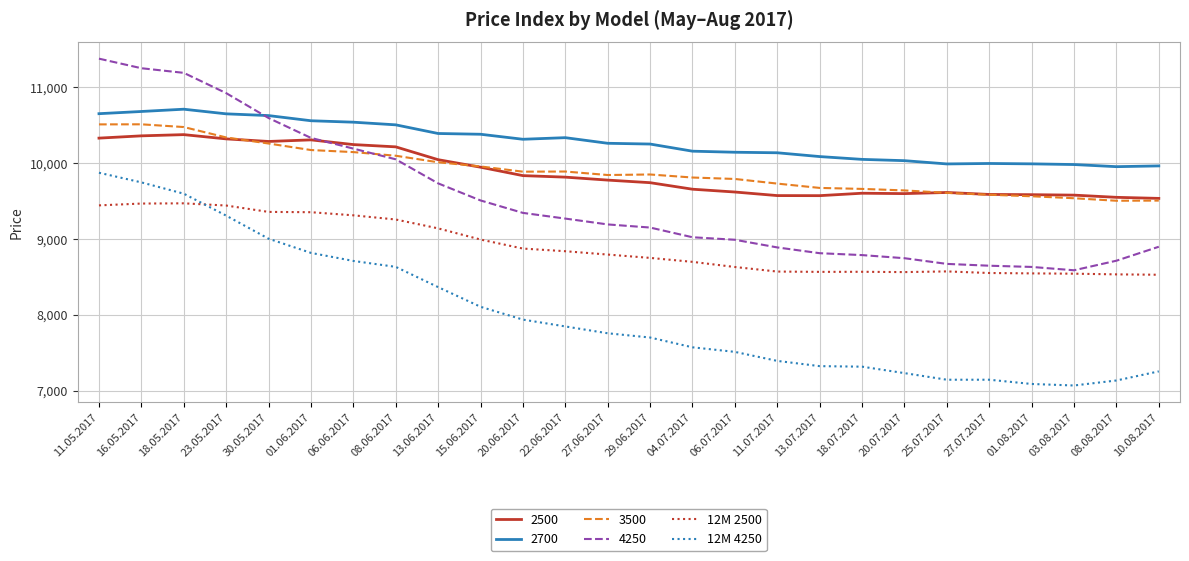

What is the difference between the maximum and minimum values in the 12M 4250 series?

2803